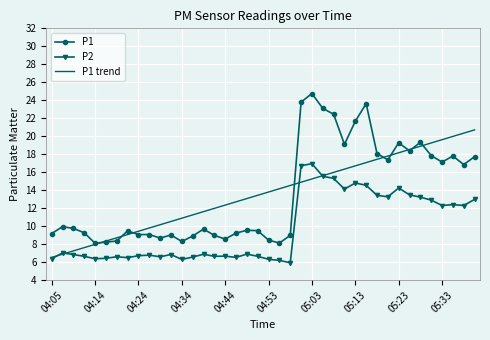

Which series ends up on top after the final intersection of P1 and P1 trend?

P1 trend